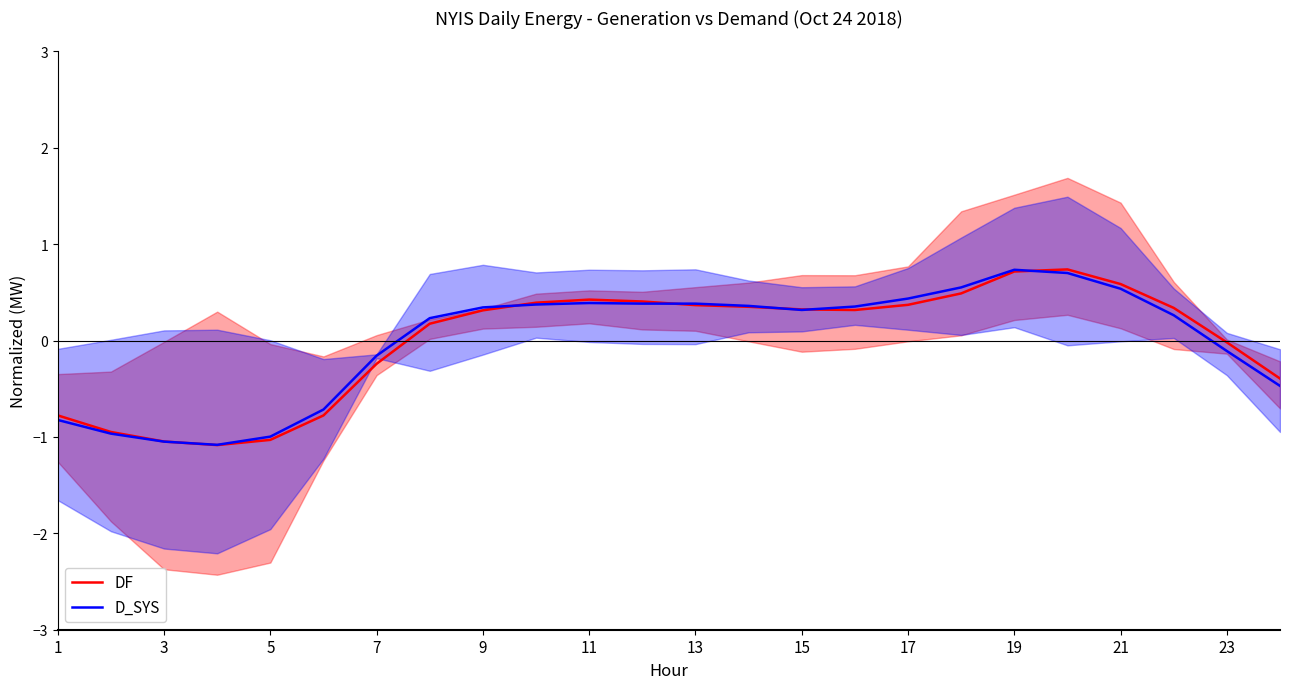

Is it true that D_SYS equals 0.4 at 13?

True